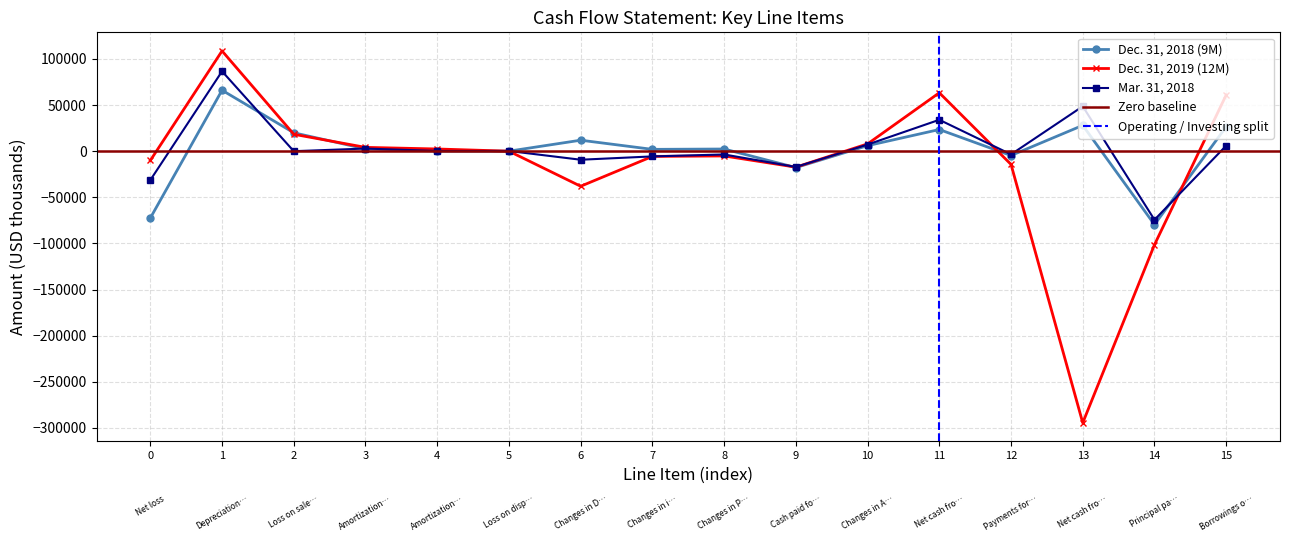

The Dec. 31, 2019 (12M) series shows -17314 at 9. True or false?

True